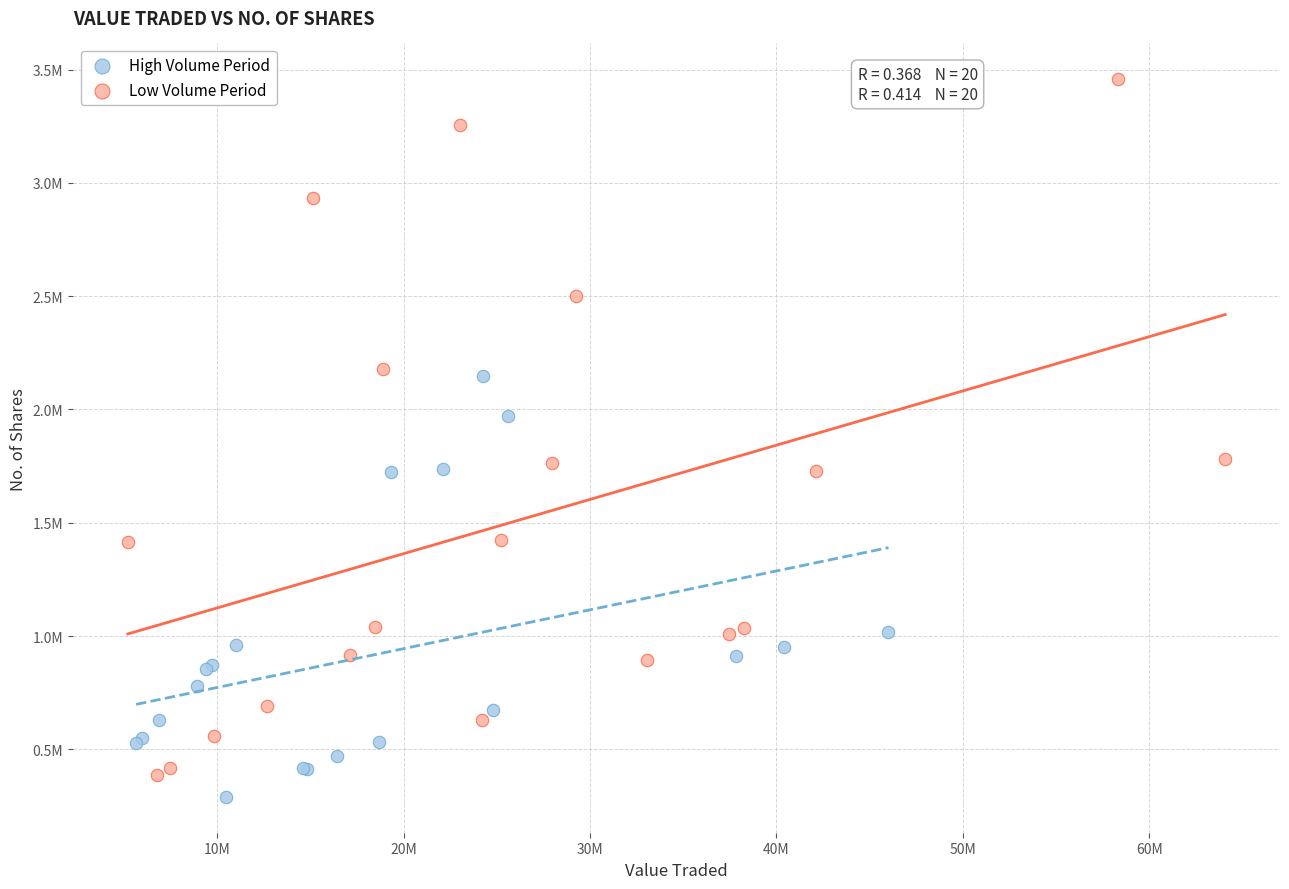

Which series contains the highest Y value?

Low Volume Period